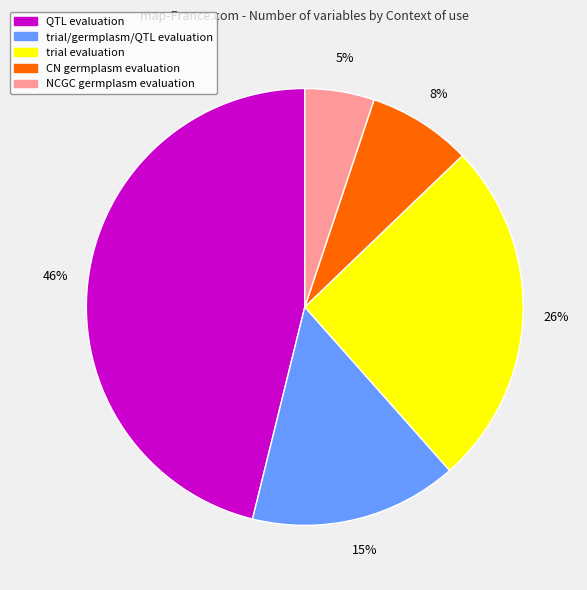

How many segments does this pie chart have?

5